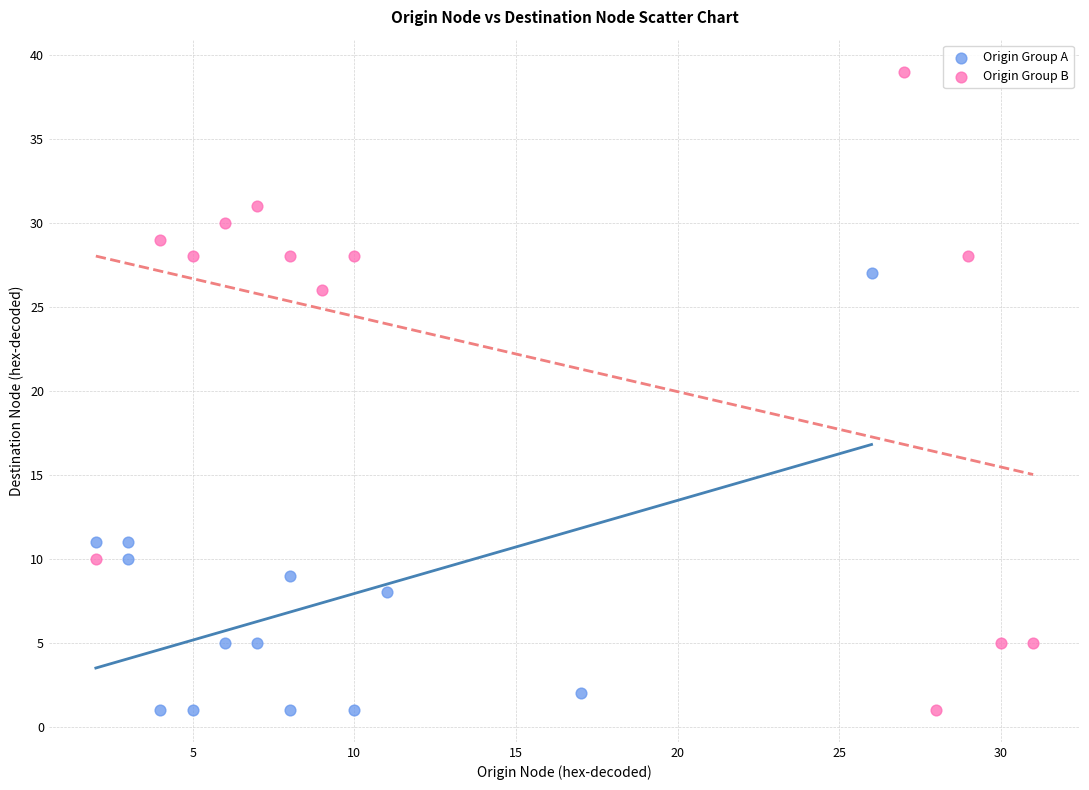

Which series reaches the maximum Y coordinate?

Origin Group B